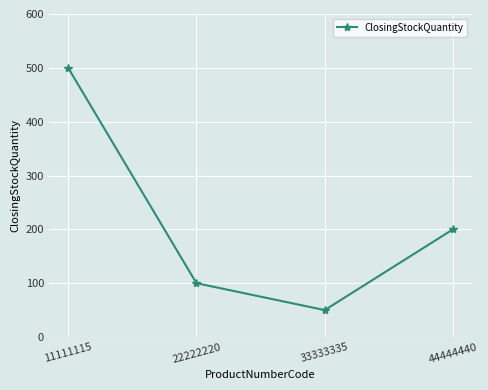

List the labels in order of value, smallest first.

33333335, 22222220, 44444440, 11111115